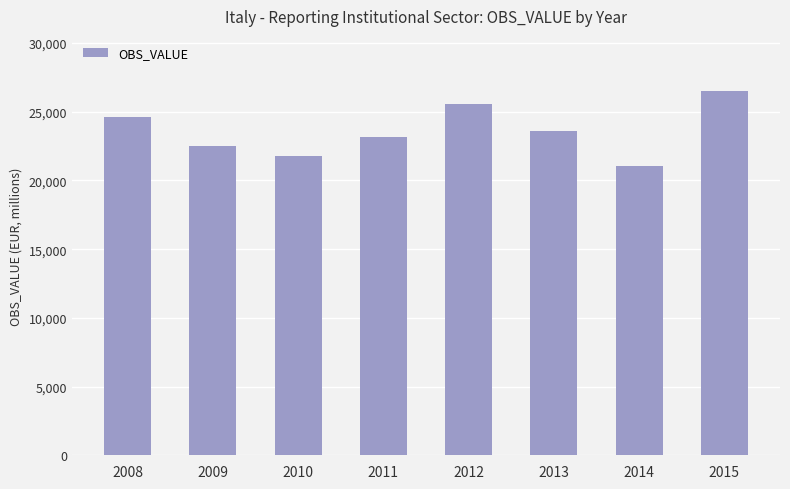

Are the bars horizontal?

No